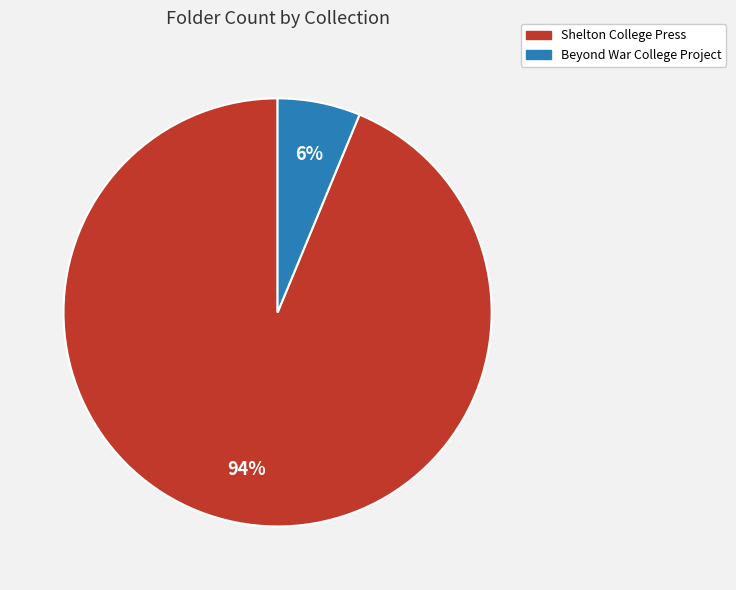

Do Shelton College Press and Beyond War College Project together represent more than half of the pie?

Yes